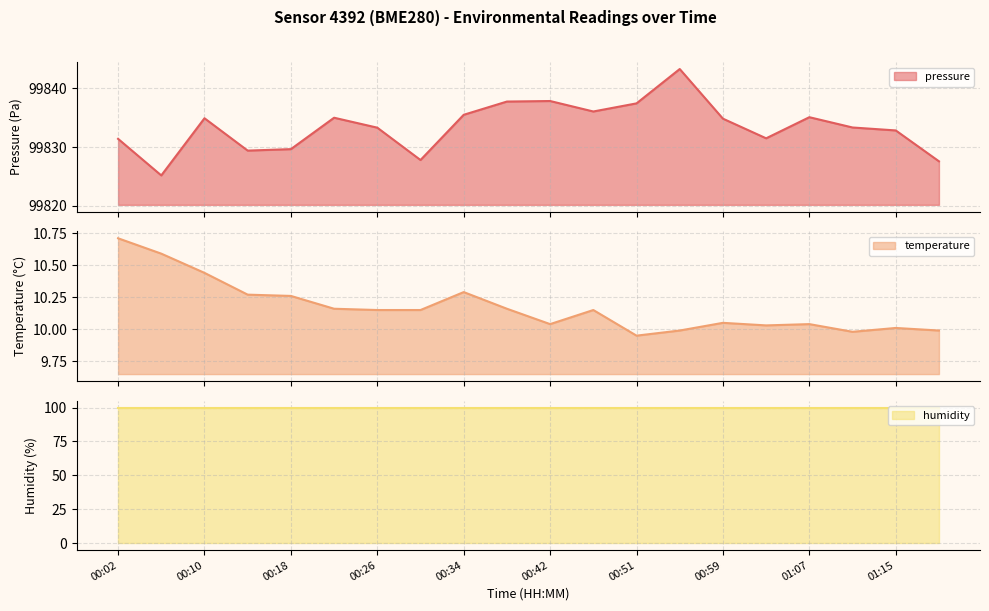

What is the difference between the maximum and second lowest values in the temperature series?

0.7